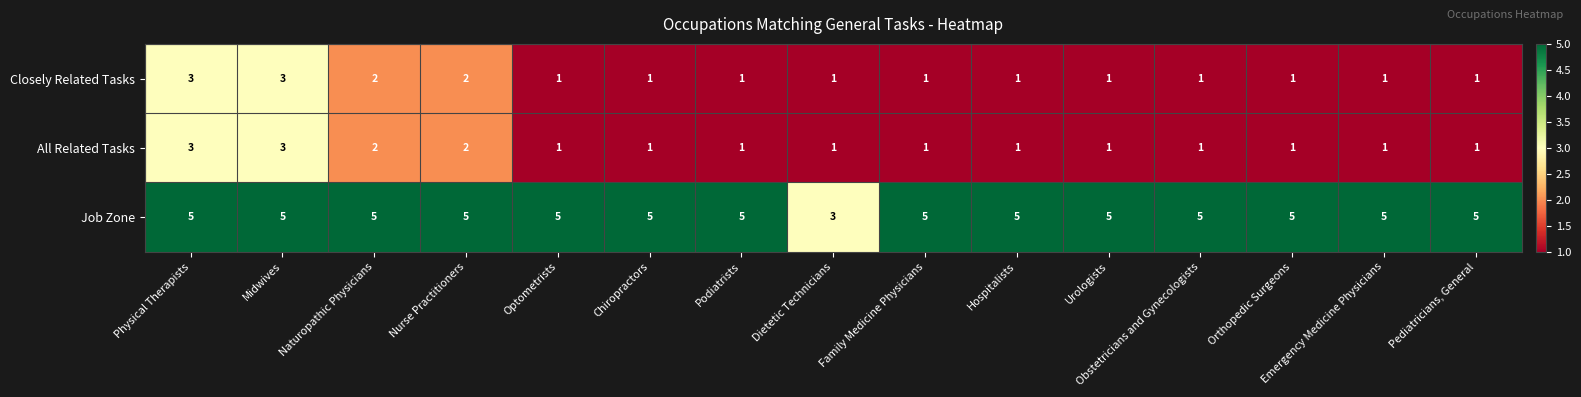

What is the difference between the highest and lowest values at Podiatrists?

4